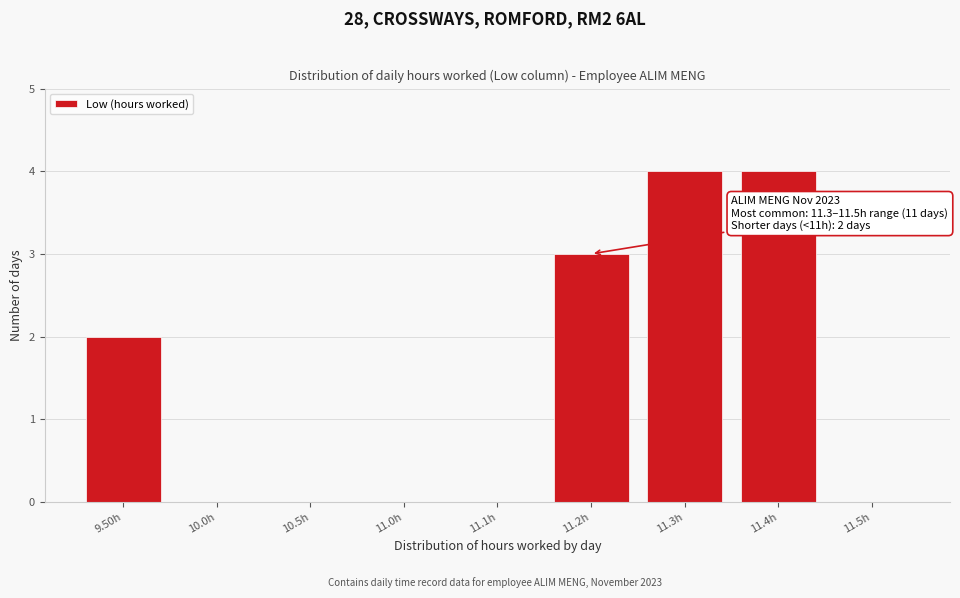

Reading left to right, extract all data points from this chart.

9.50h=2	10.0h=0	10.5h=0	11.0h=0	11.1h=0	11.2h=3	11.3h=4	11.4h=4	11.5h=0